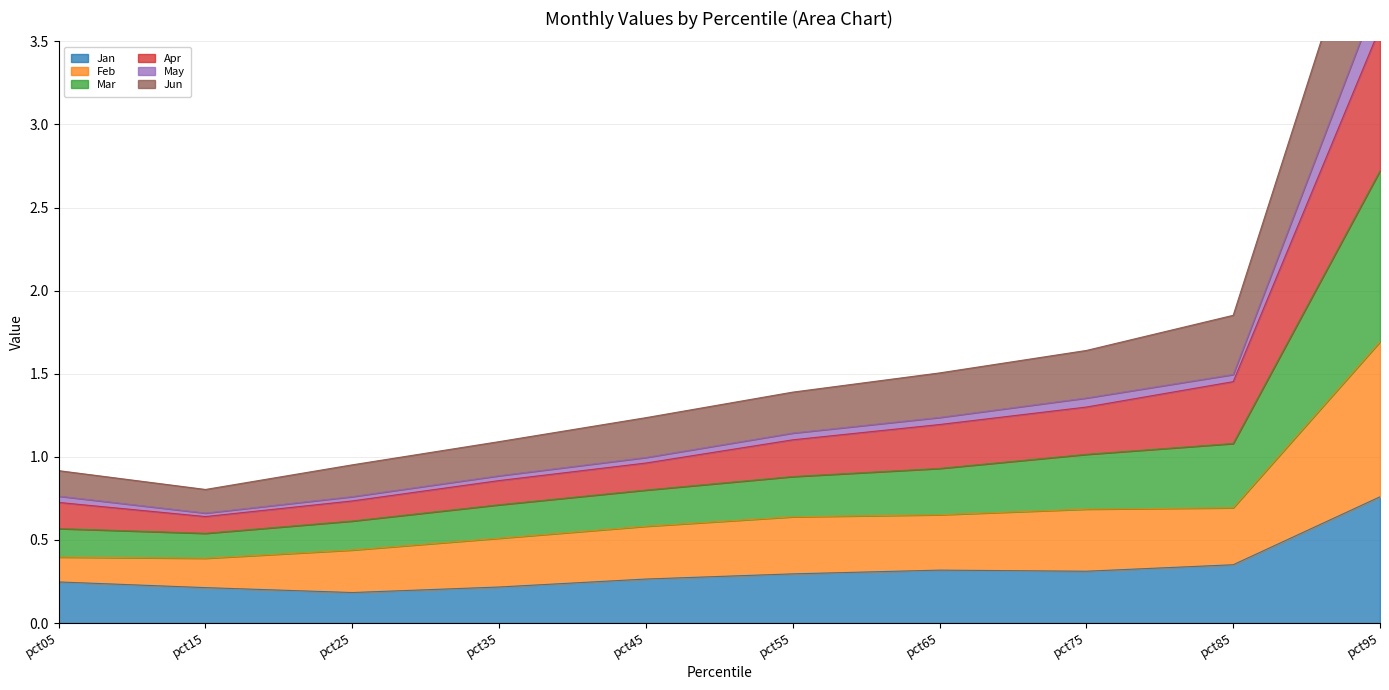

True or false: Jan has a value of 0.3 at pct75.

True